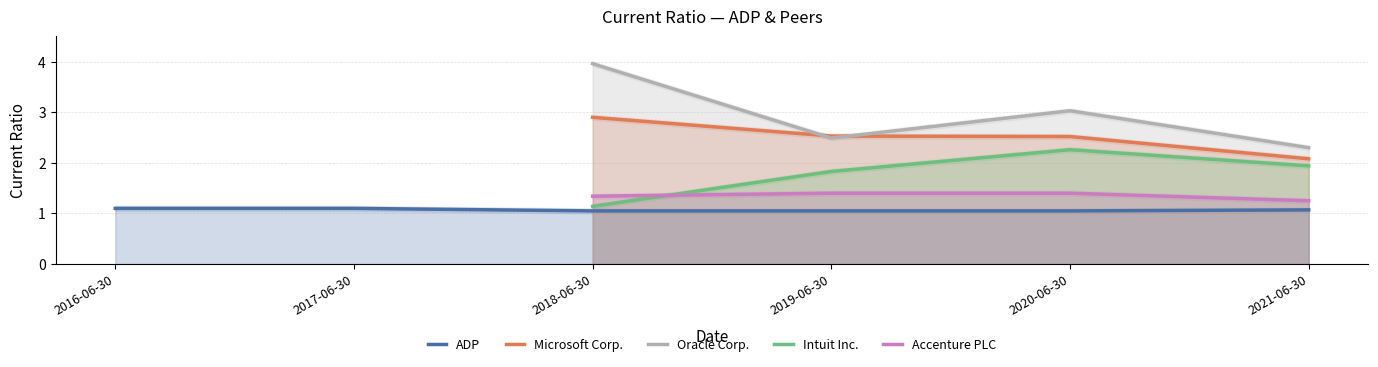

What is the value of the ADP point at the 3rd from the left?

1.1